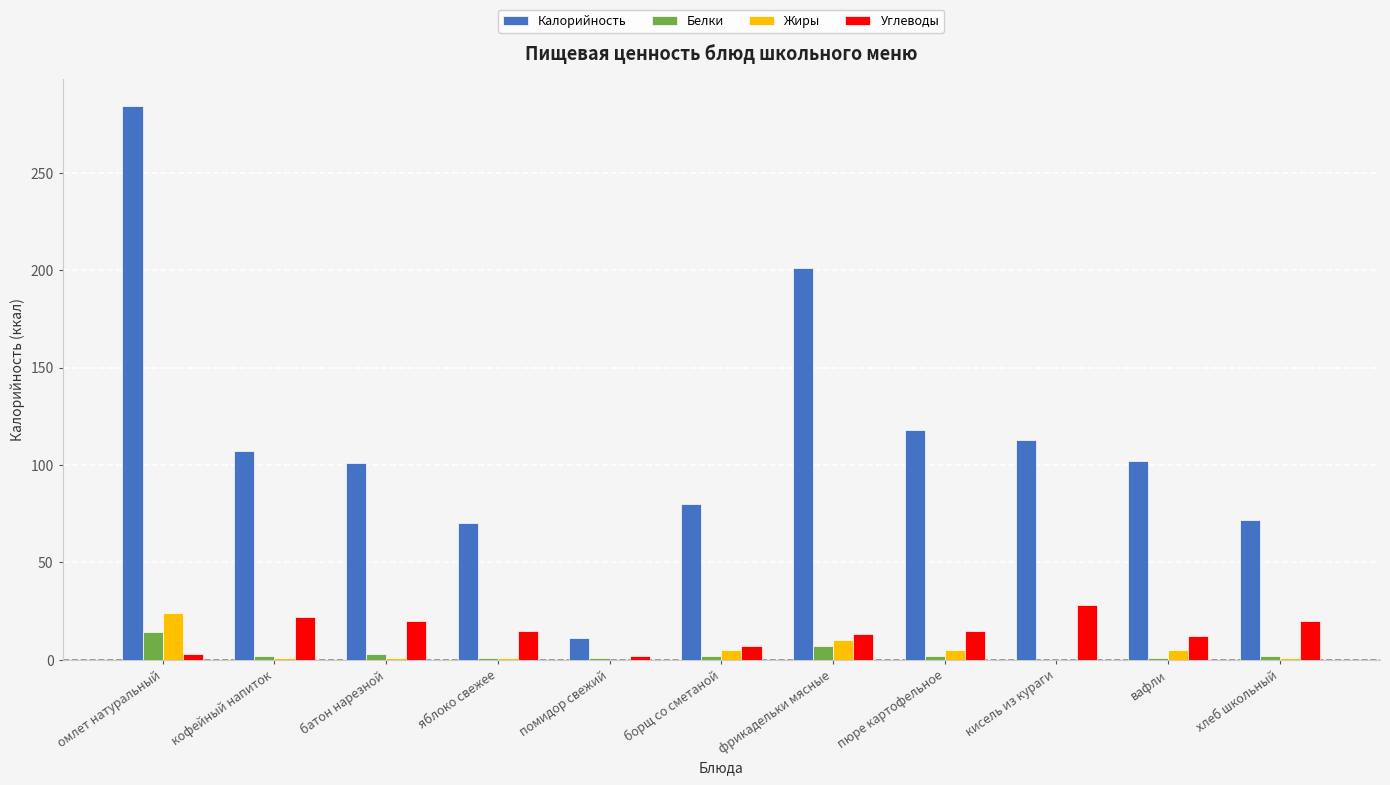

At which category is the sum across all series the highest?

омлет натуральный